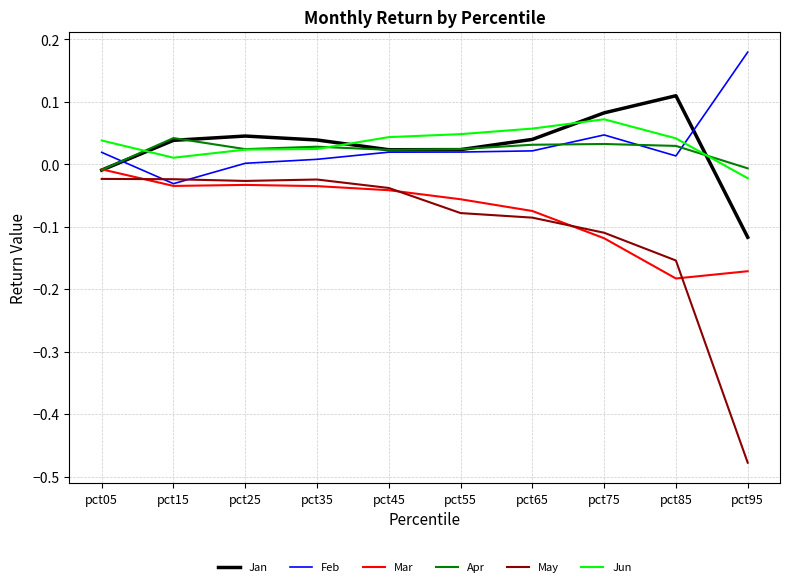

Is it true that Jun equals 0.0 at pct05?

True